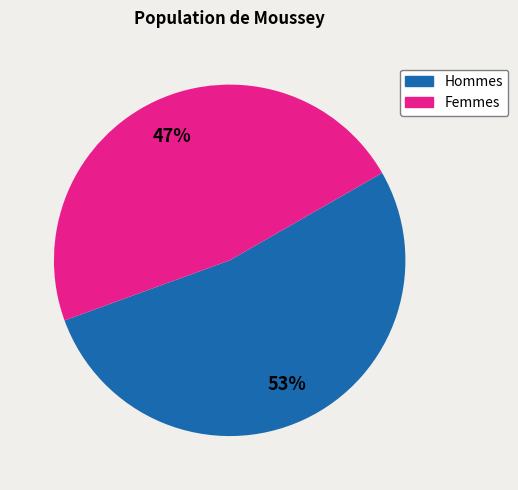

Is there a majority slice in this chart?

Yes